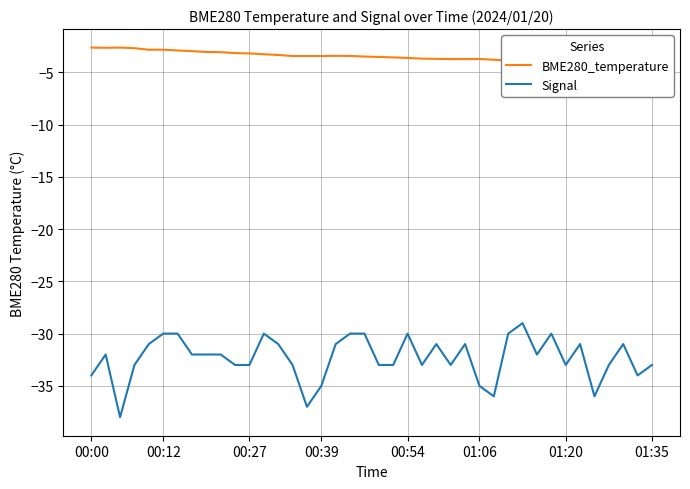

Rank the series by their average value, from highest to lowest.

BME280_temperature, Signal